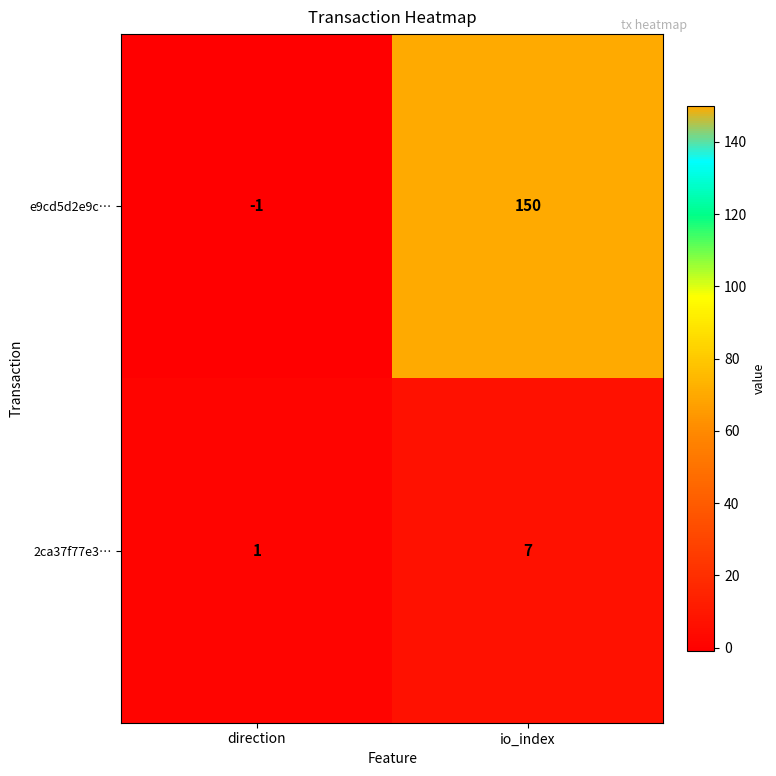

At how many categories does at least one series exceed 88?

1